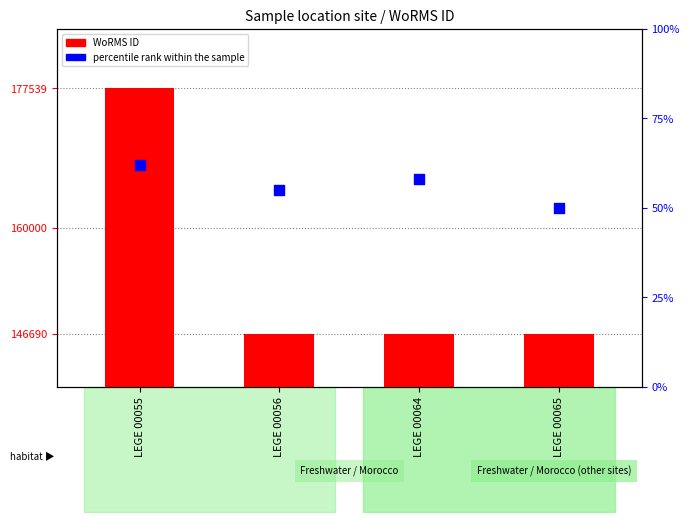

Which series has the largest Y range (max minus min)?

WoRMS ID